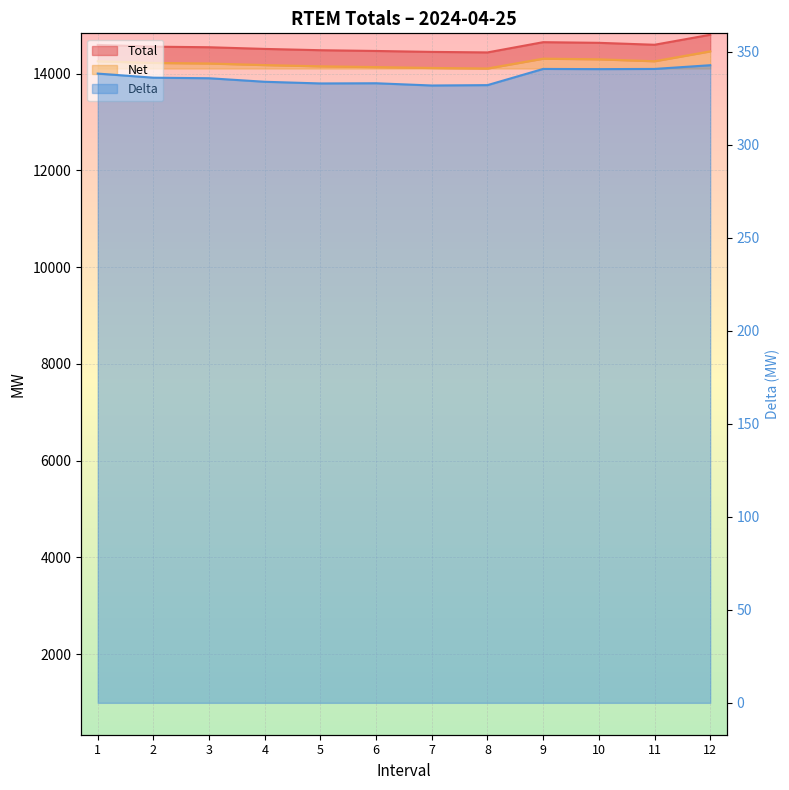

True or false: Net and Total cross at least once.

False